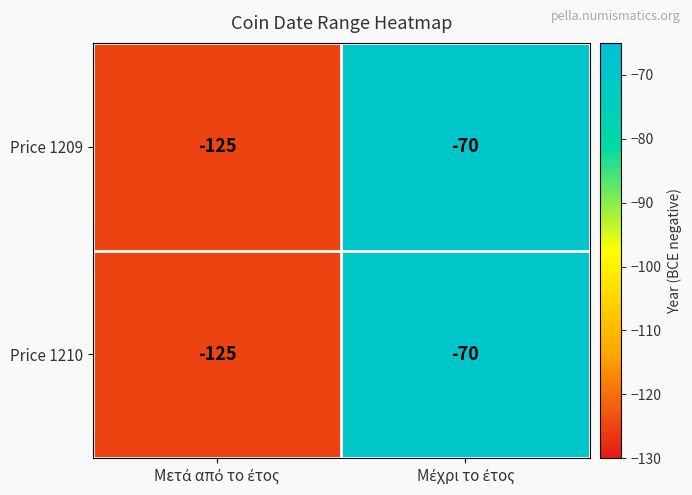

Reading right to left, what are all the values shown in this chart?

Price 1209: -70	-125
Price 1210: -70	-125